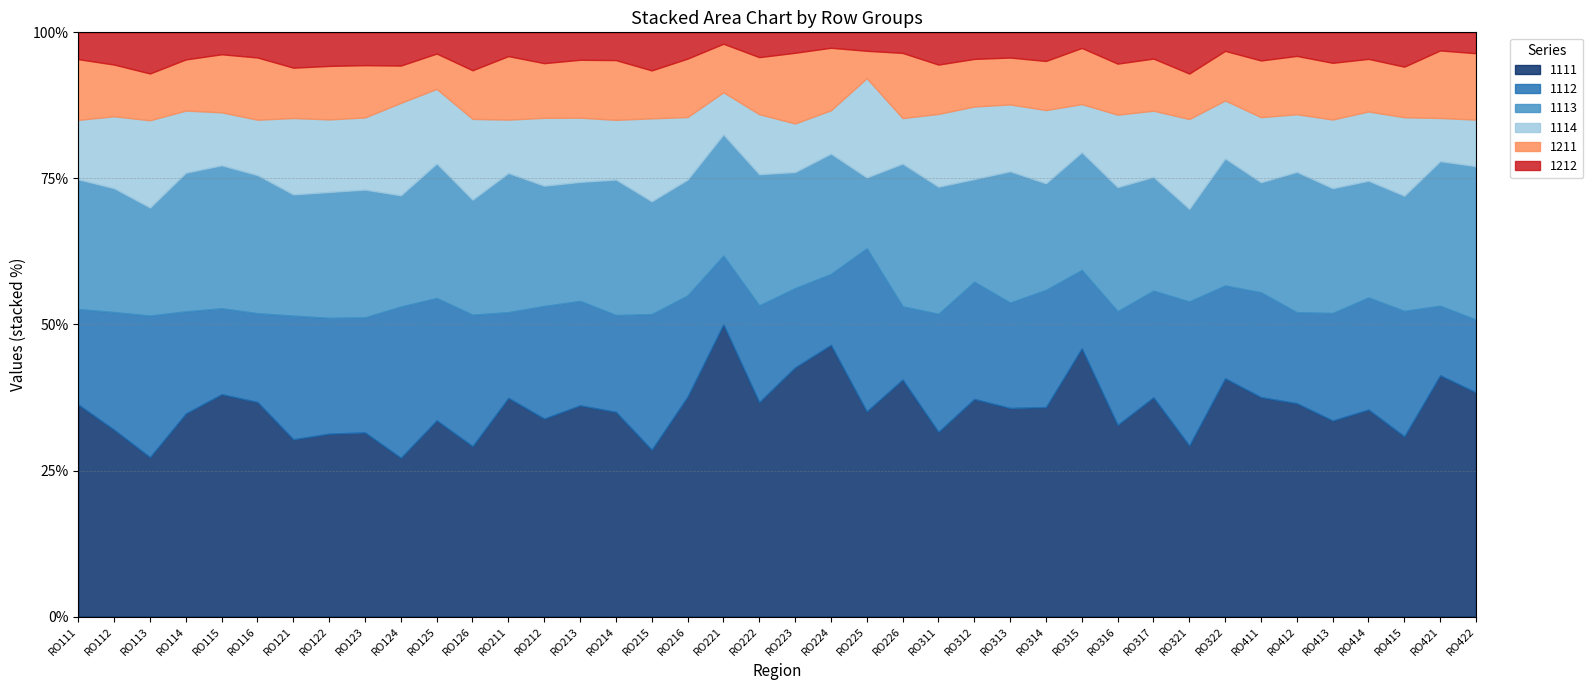

What is the smallest value displayed?

0.3